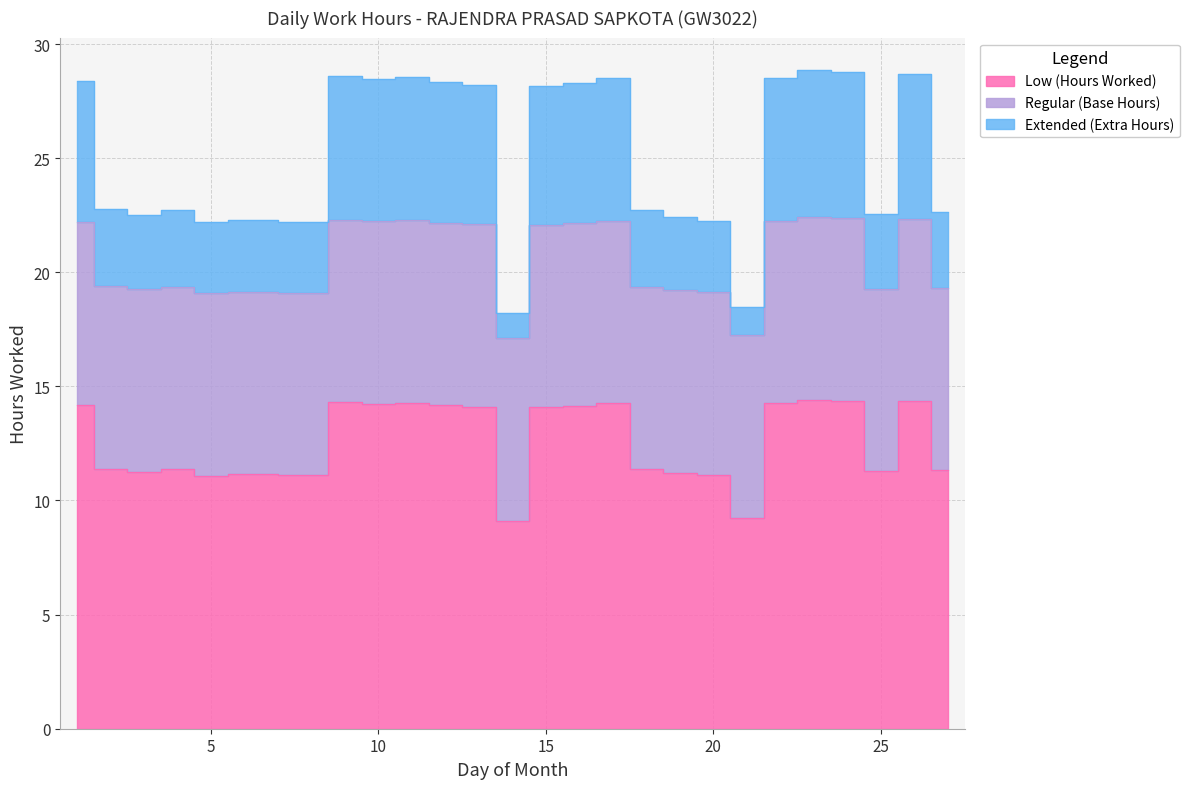

Where does the Extended (Extra Hours) series first go above 22?

1